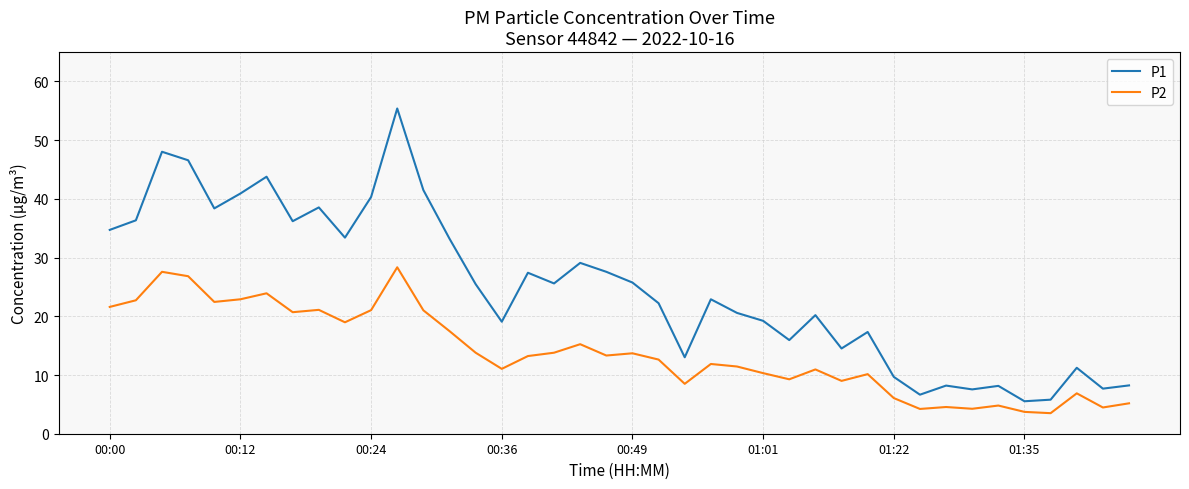

Which series has the largest total across all categories?

P1